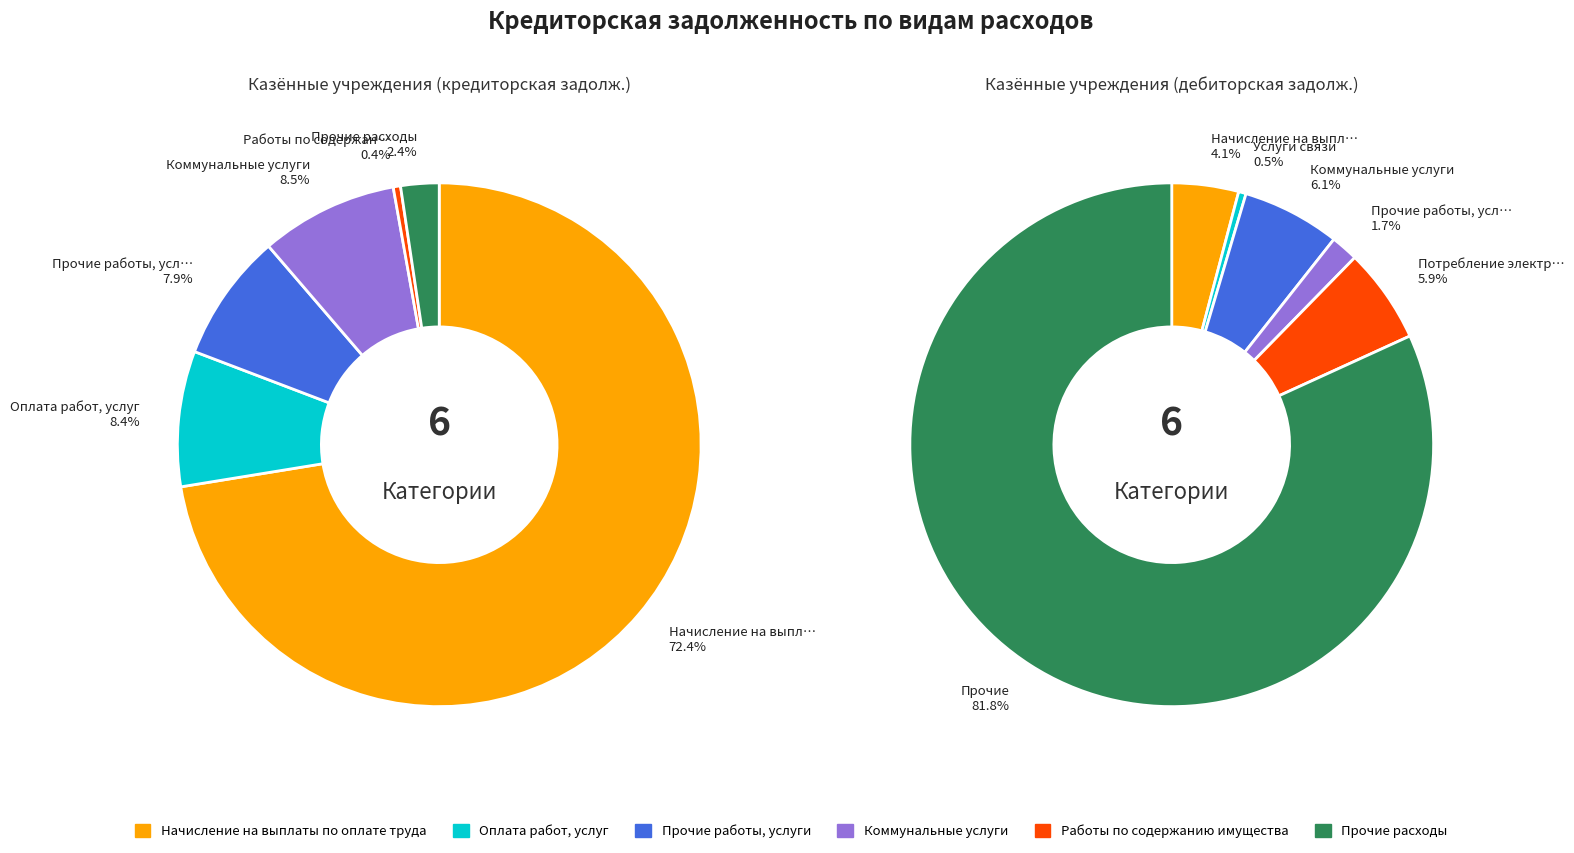

What percentage is the Прочие работы, услуги slice, to the nearest percent?

8%